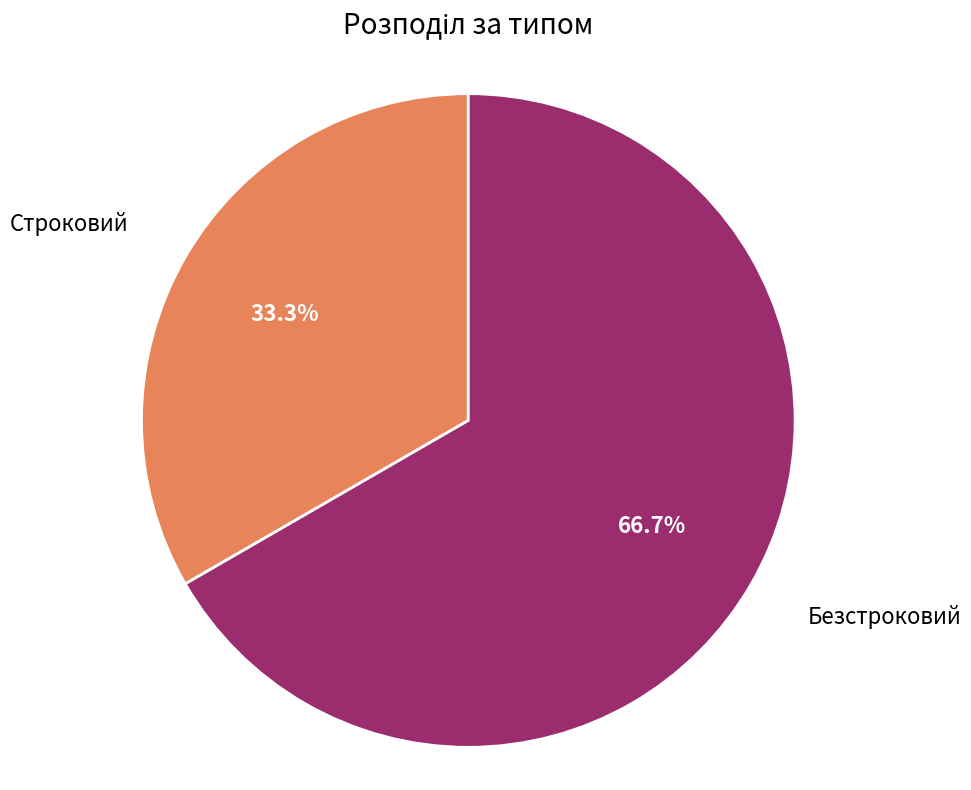

Is there a majority slice in this chart?

Yes